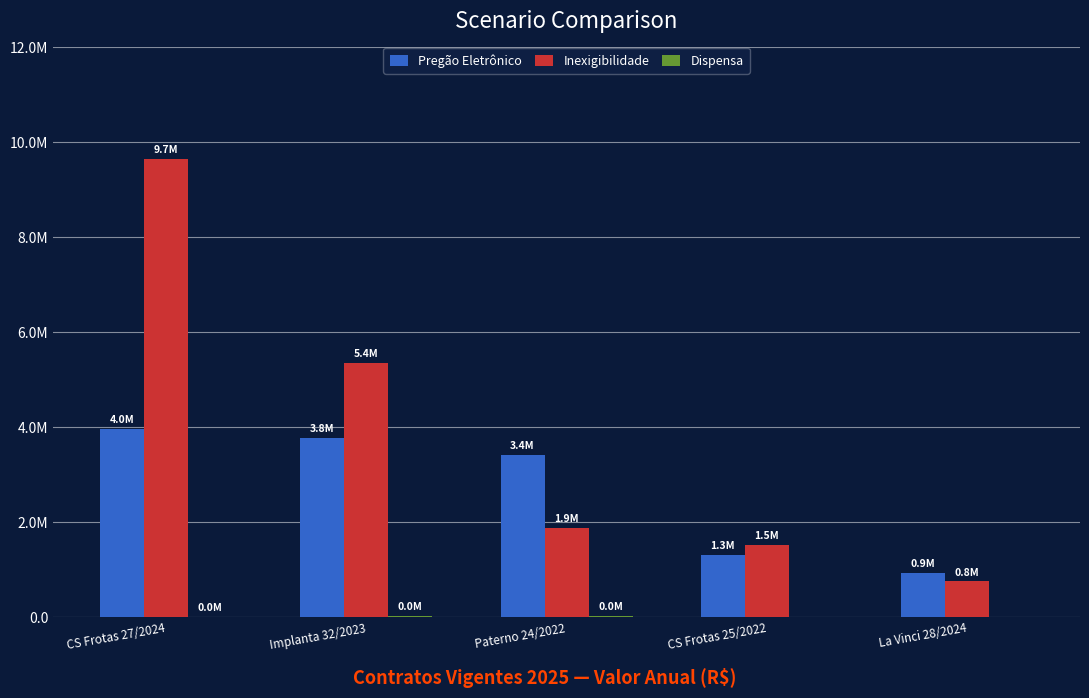

Are the bars grouped side by side (vs. stacked)?

Yes